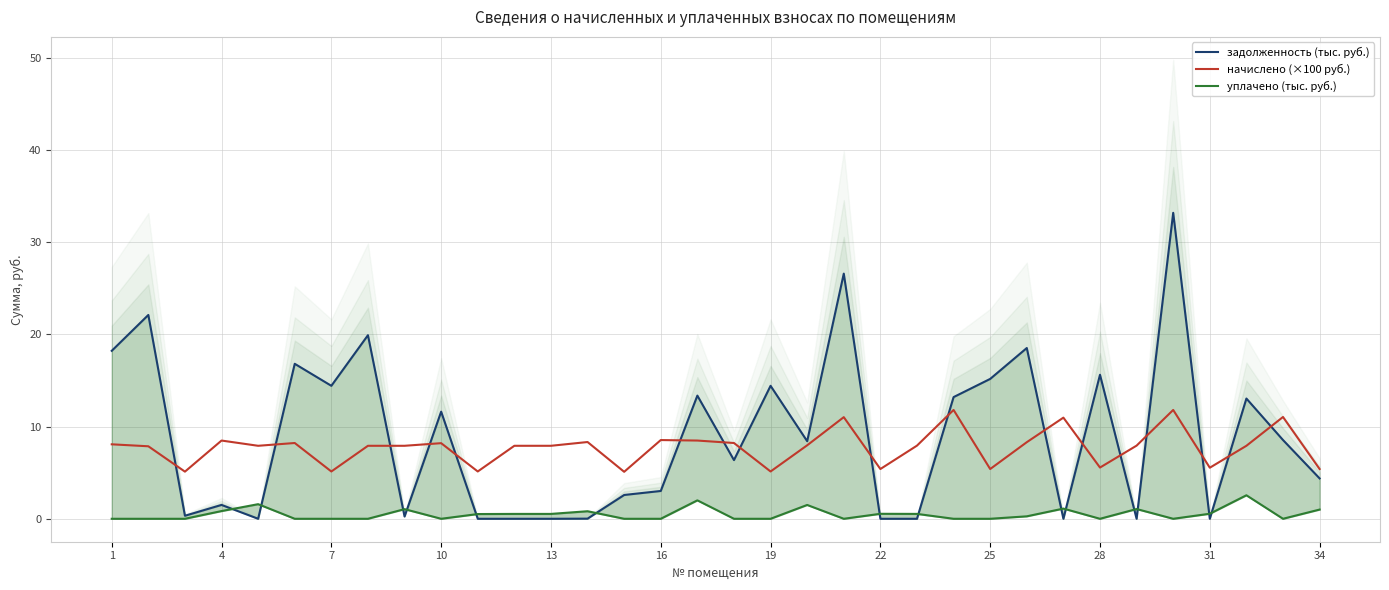

How many intersections are there between задолженность (тыс. руб.) and уплачено (тыс. руб.)?

14